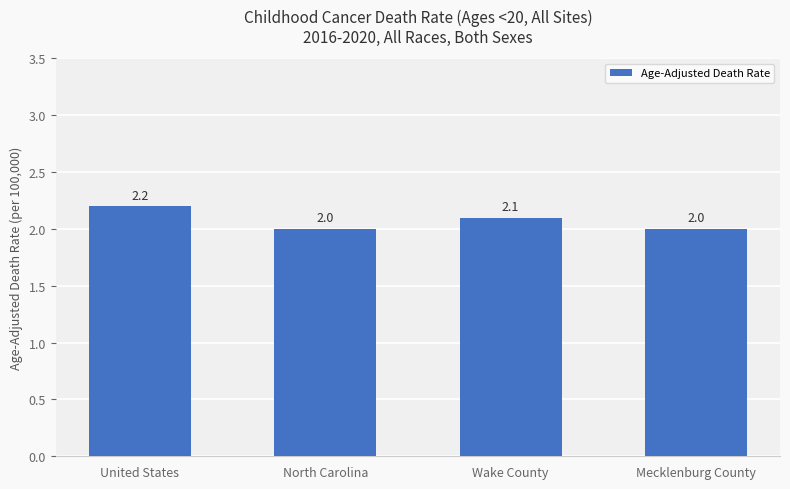

What is the greatest value displayed?

2.2